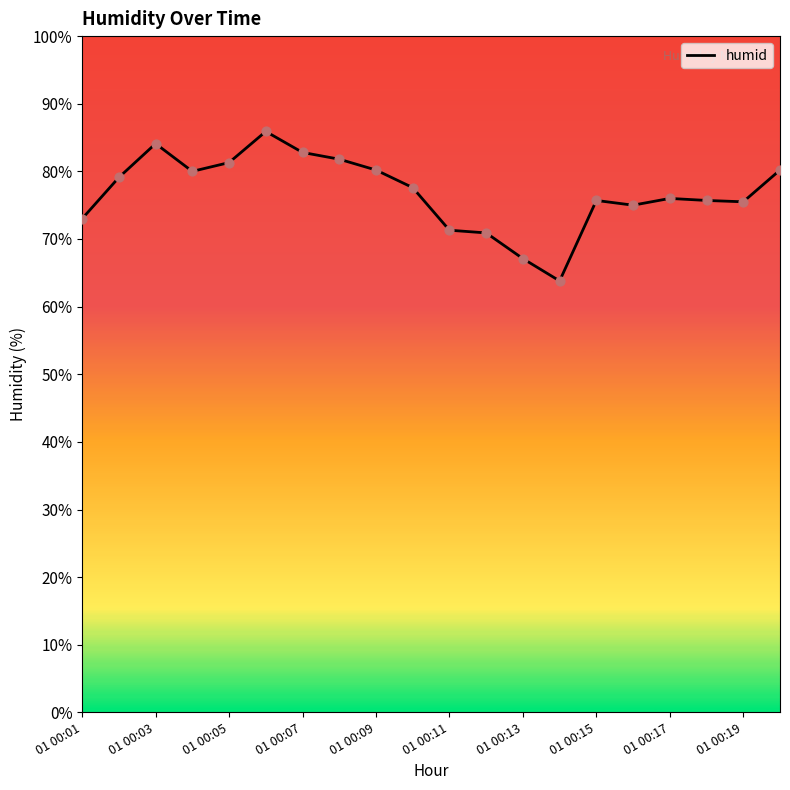

What is the difference between the maximum and minimum values?

22.1